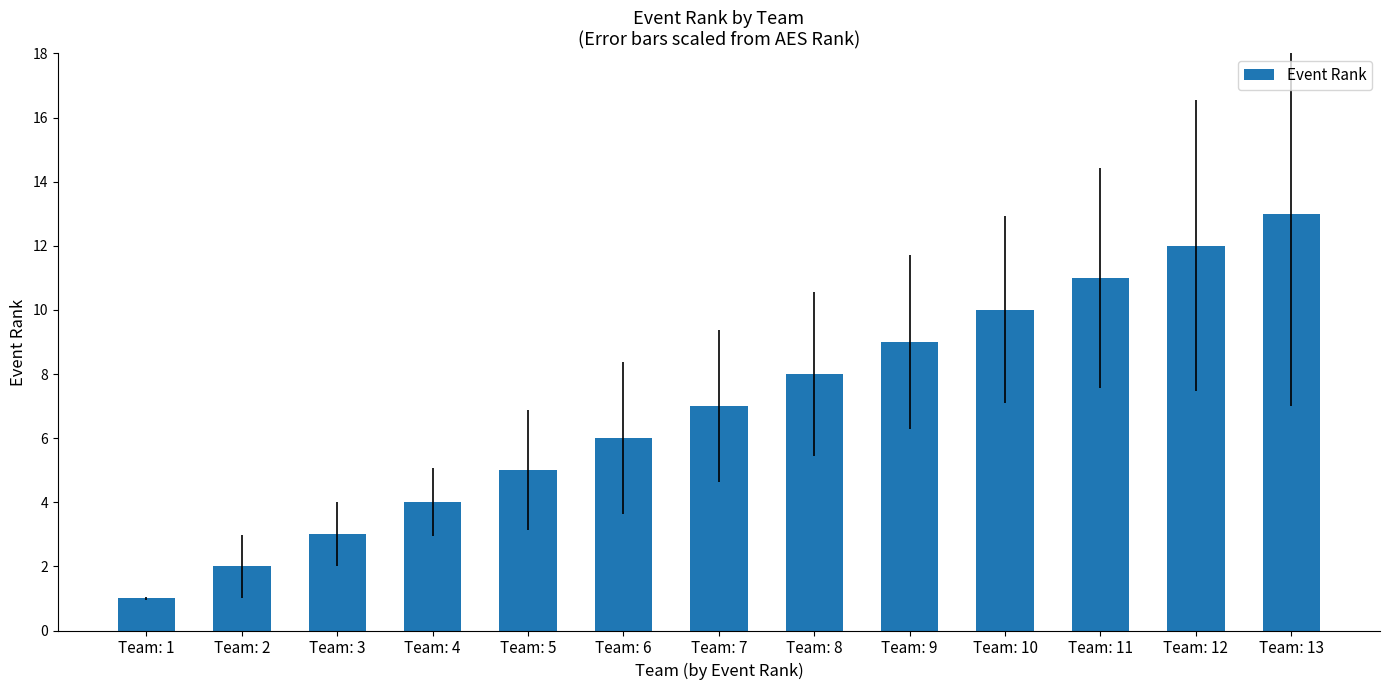

What is the maximum value shown in the chart?

13